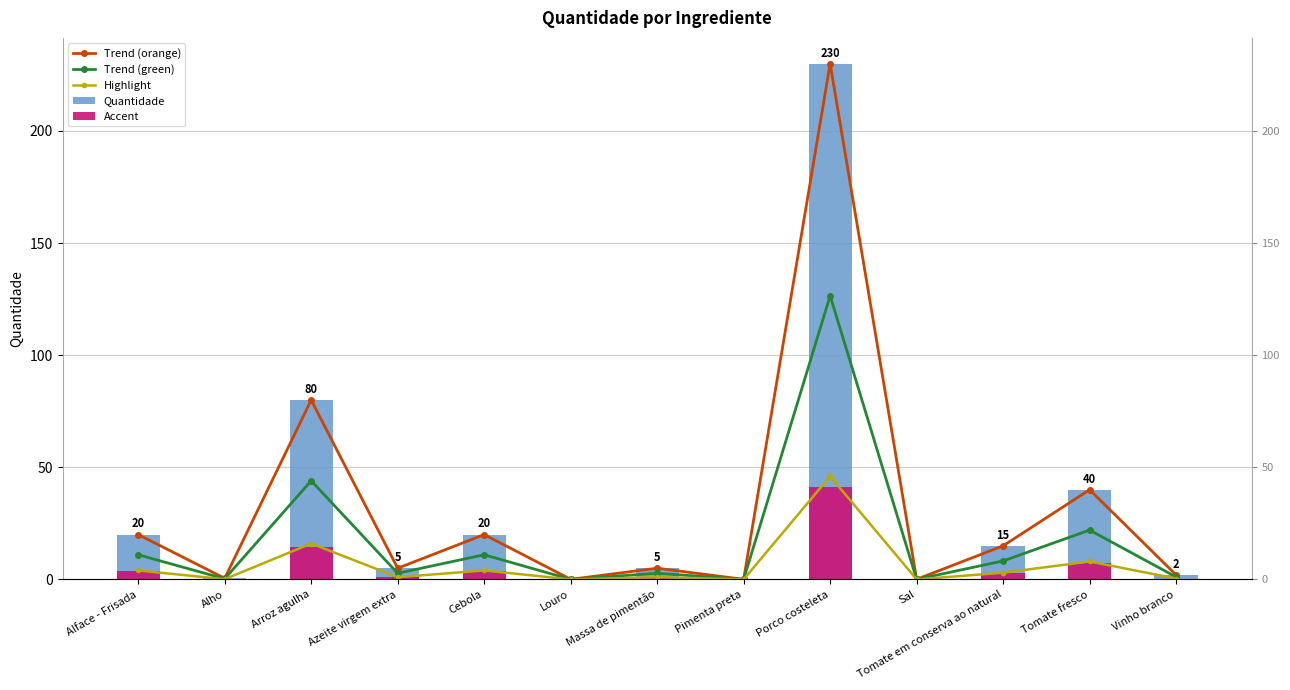

Is the value of Trend (orange) at Vinho branco greater than the value of Trend (green) at Sal?

Yes